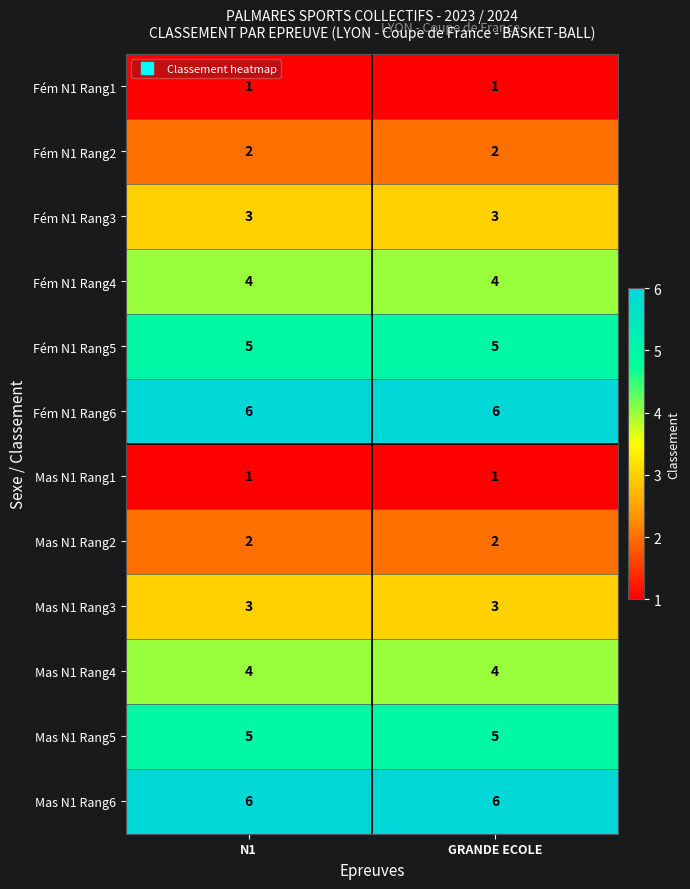

What is the total value across all series at GRANDE ECOLE?

42